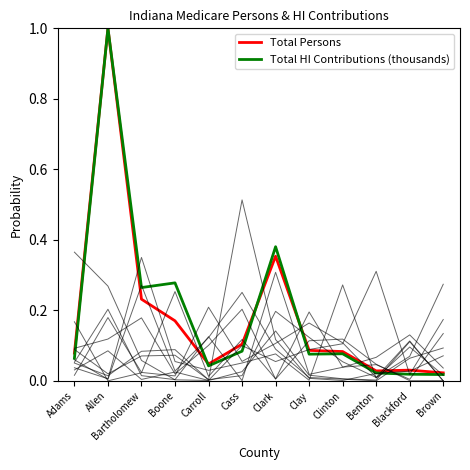

True or false: Total HI Contributions (thousands) and Total Persons cross at least once.

True